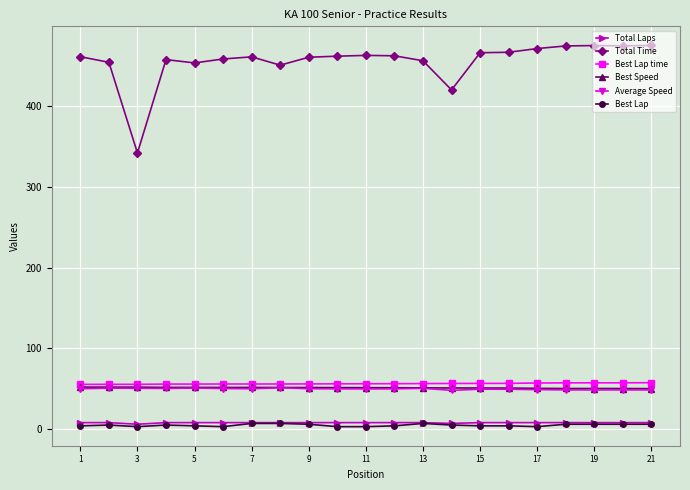

At how many categories does at least one series exceed 81?

21